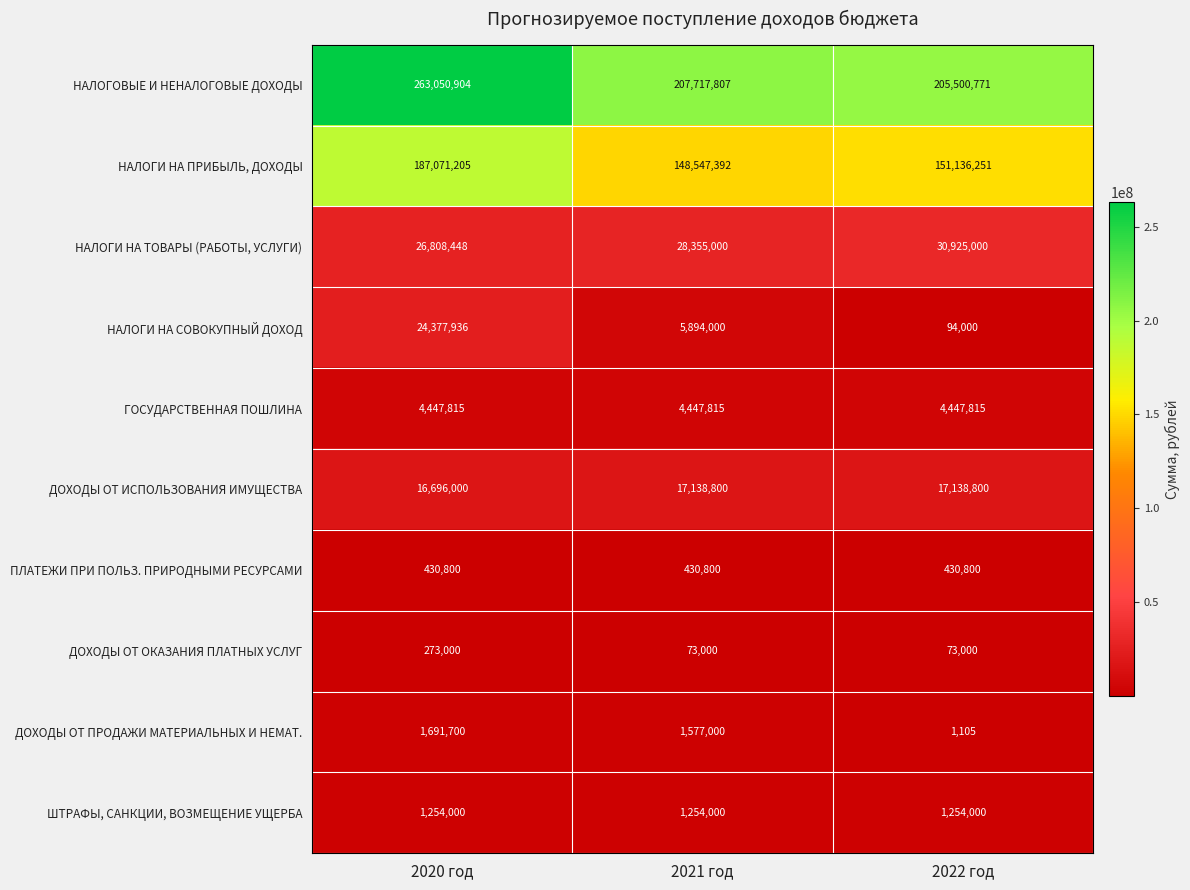

Which series has the largest total across all categories?

НАЛОГОВЫЕ И НЕНАЛОГОВЫЕ ДОХОДЫ